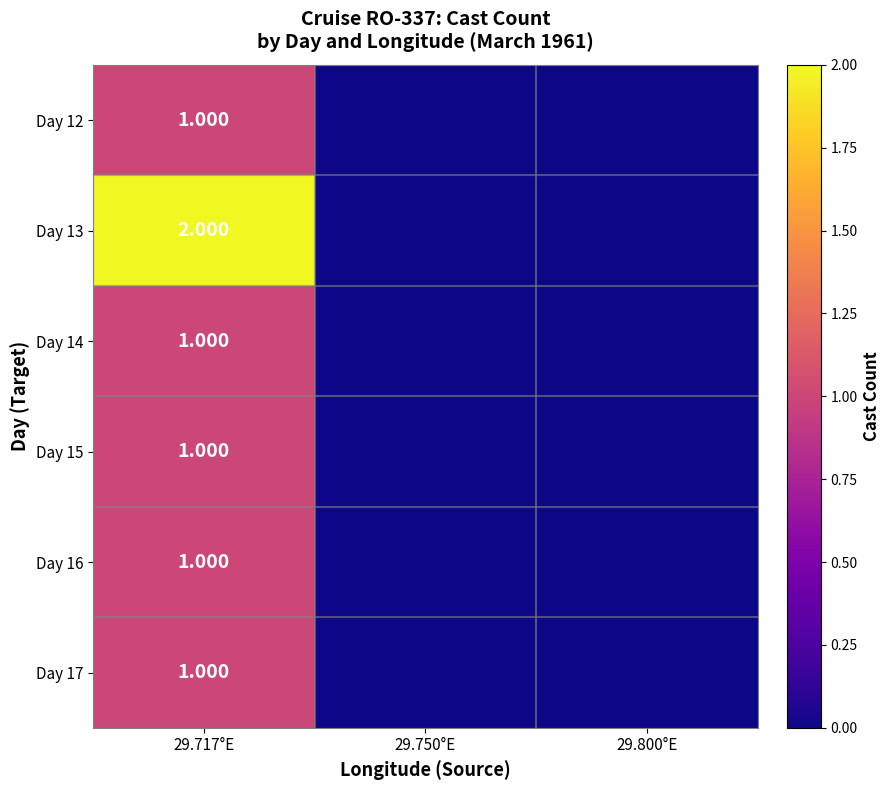

What is the sum of all Day 15 values?

1